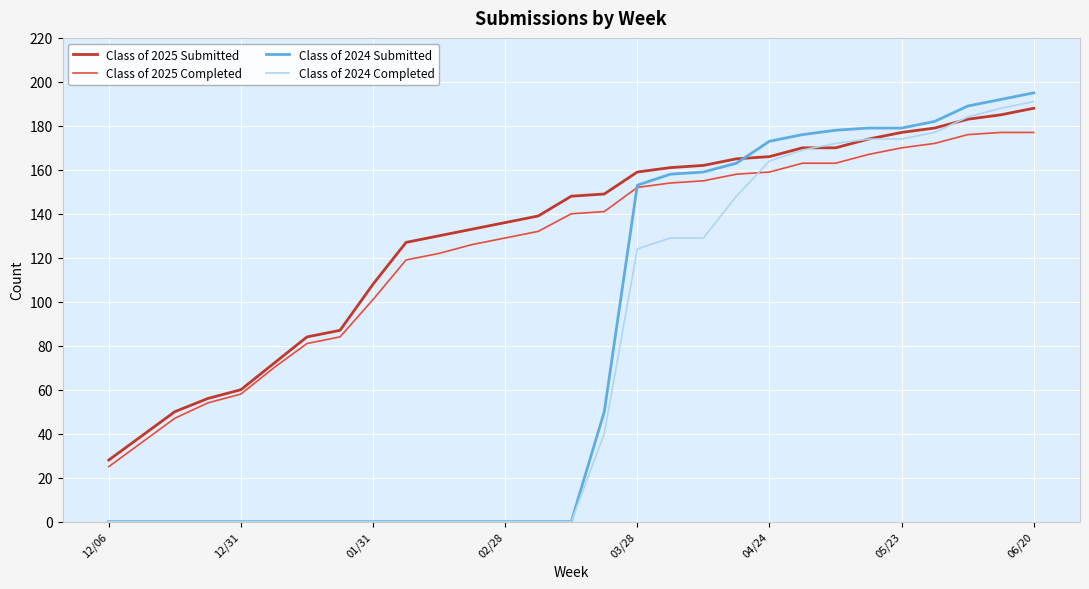

What is the maximum value shown in the chart?

195